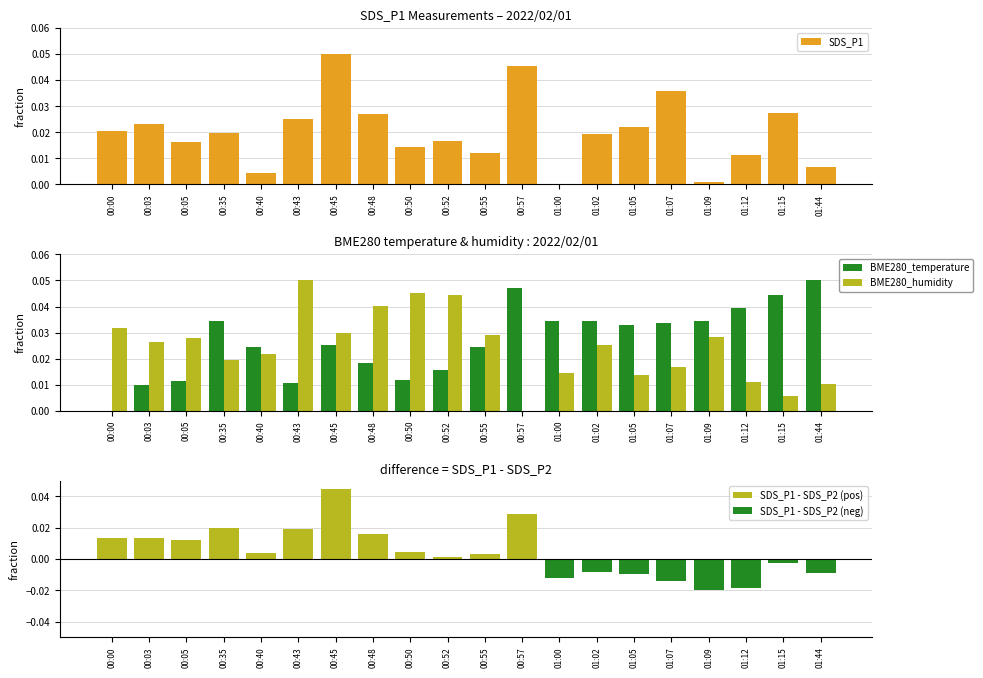

True or false: BME280_humidity has a value of 0.0 at 00:52.

True